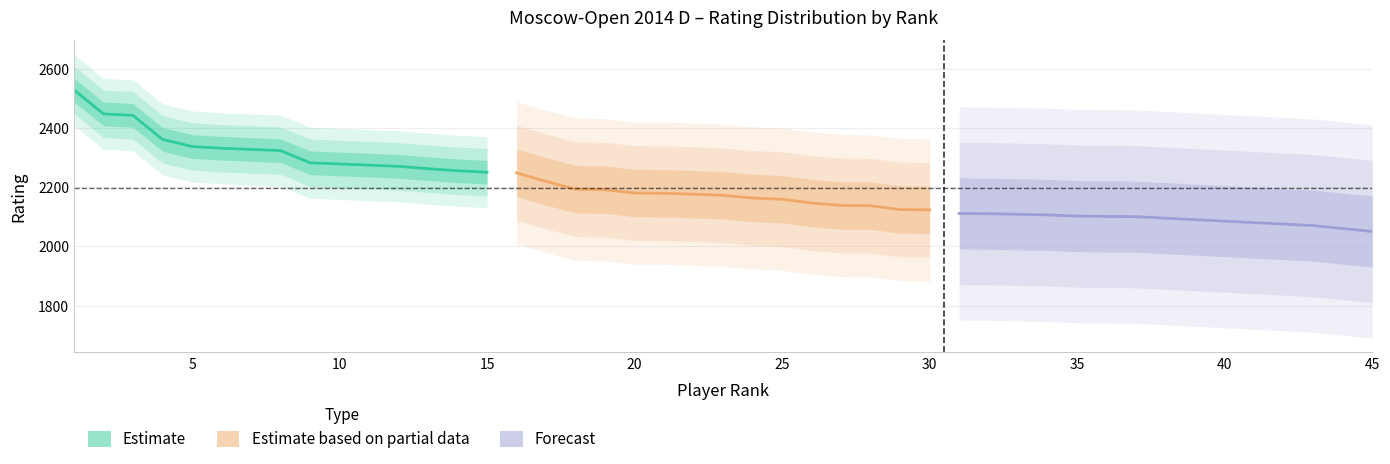

List the series in order of their overall mean, highest first.

Estimate, Estimate based on partial data, Forecast